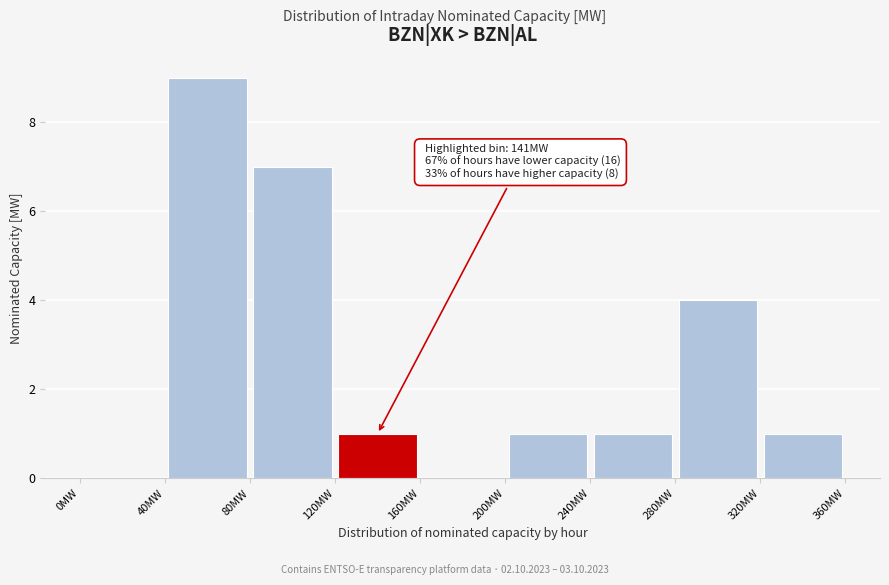

Over which range of the x-axis is the bar tallest?

40 to 80